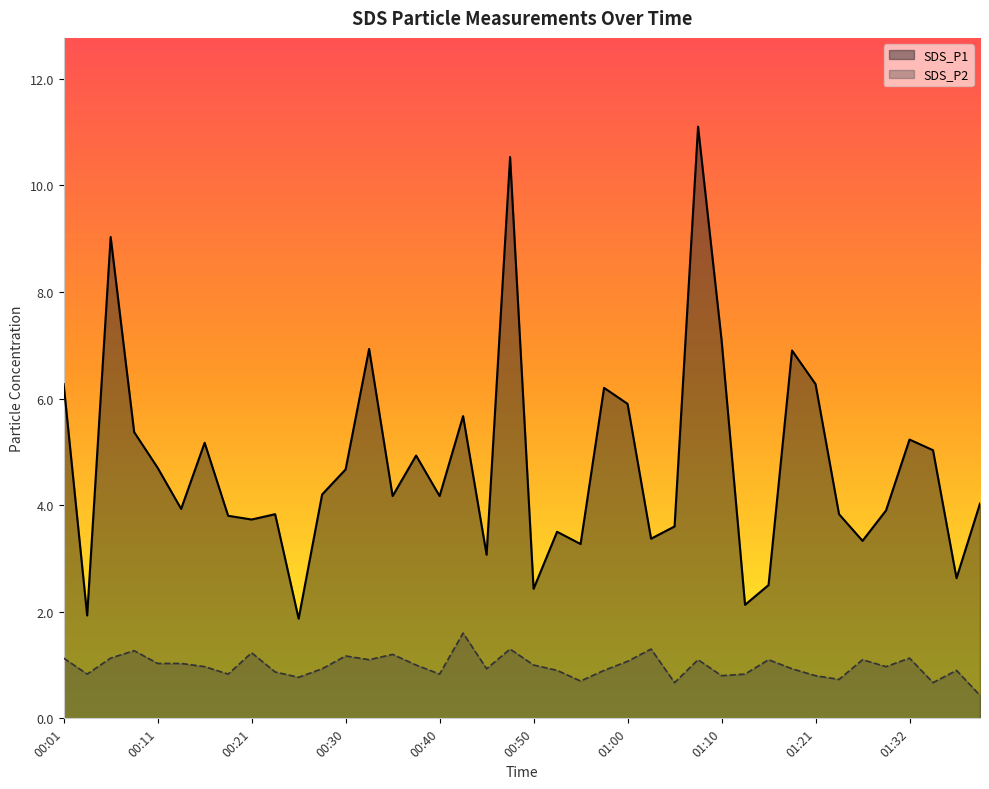

Does the chart display data point markers on the line(s)?

No